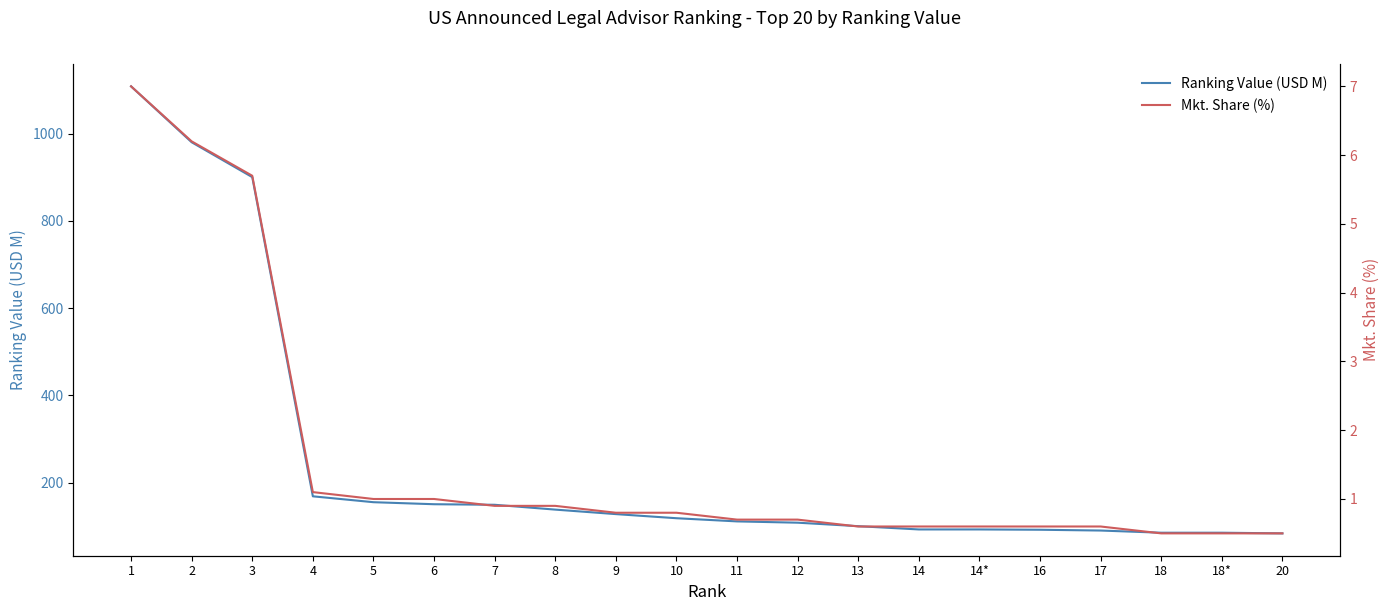

Count the number of data series in this chart.

2